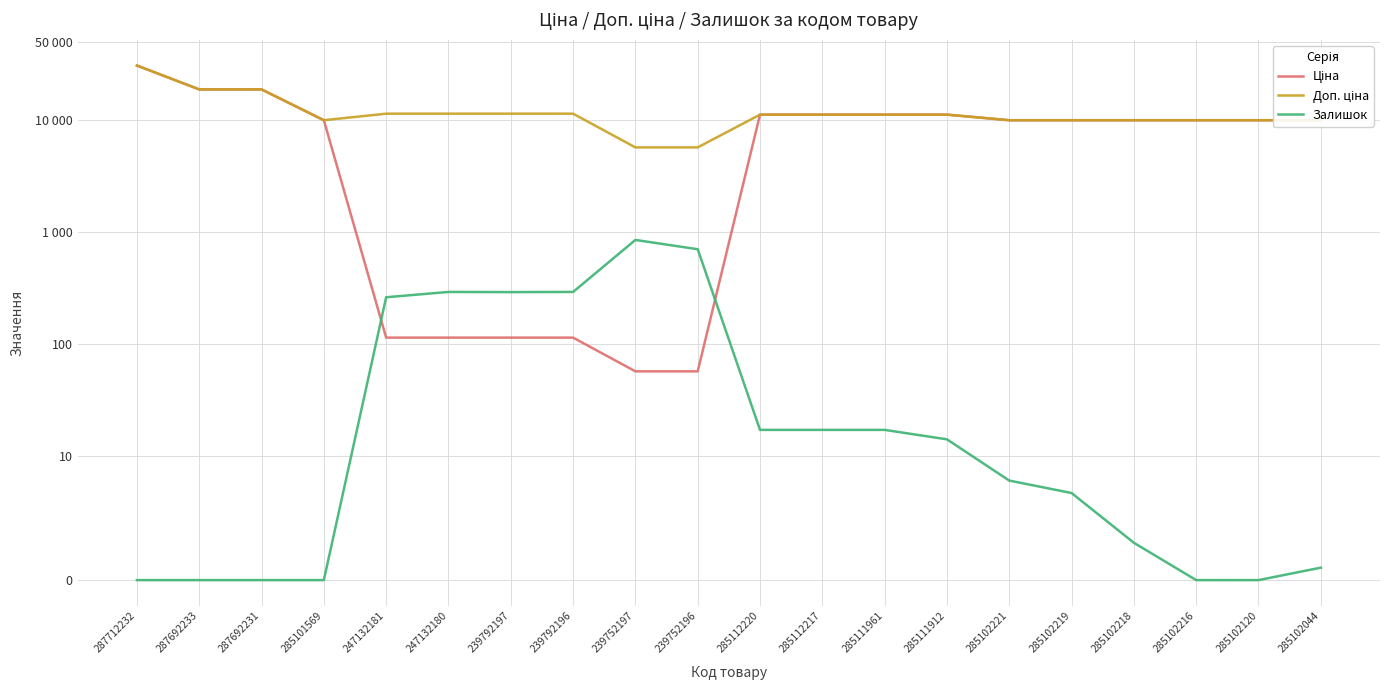

What is the difference between the maximum and minimum values in the Доп. ціна series?

24845.3